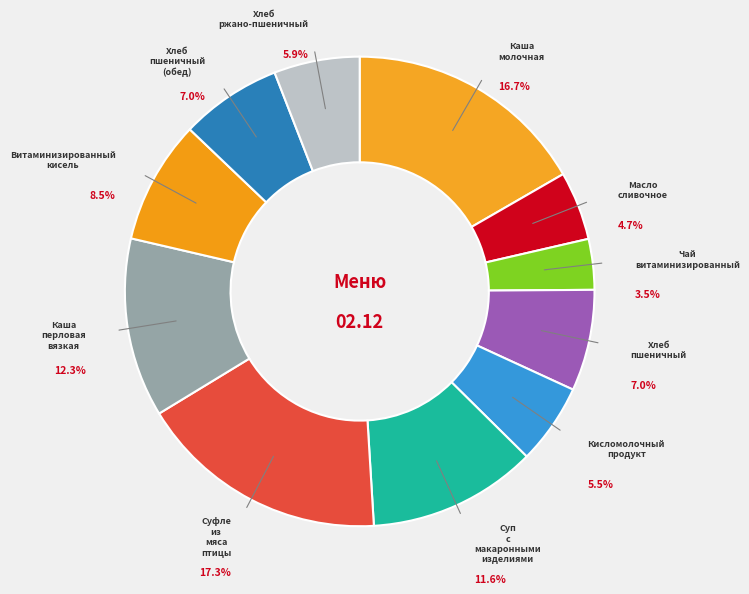

To the nearest percent, what is the difference between the Суфле из мяса птицы and Хлеб пшеничный slice percentages?

10%